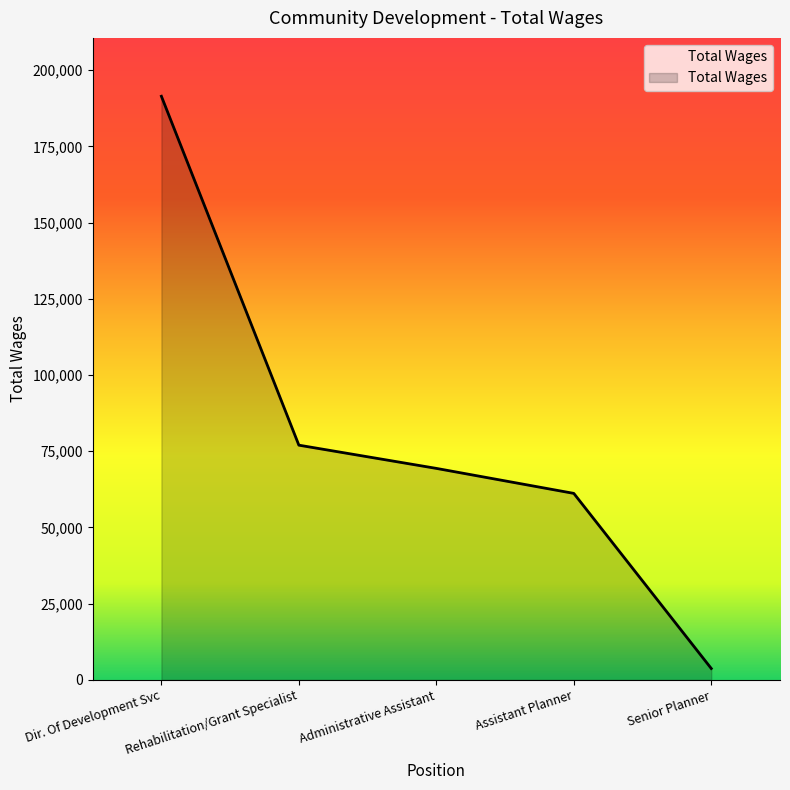

Rank the categories by value from lowest to highest.

Senior Planner, Assistant Planner, Administrative Assistant, Rehabilitation/Grant Specialist, Dir. Of Development Svc